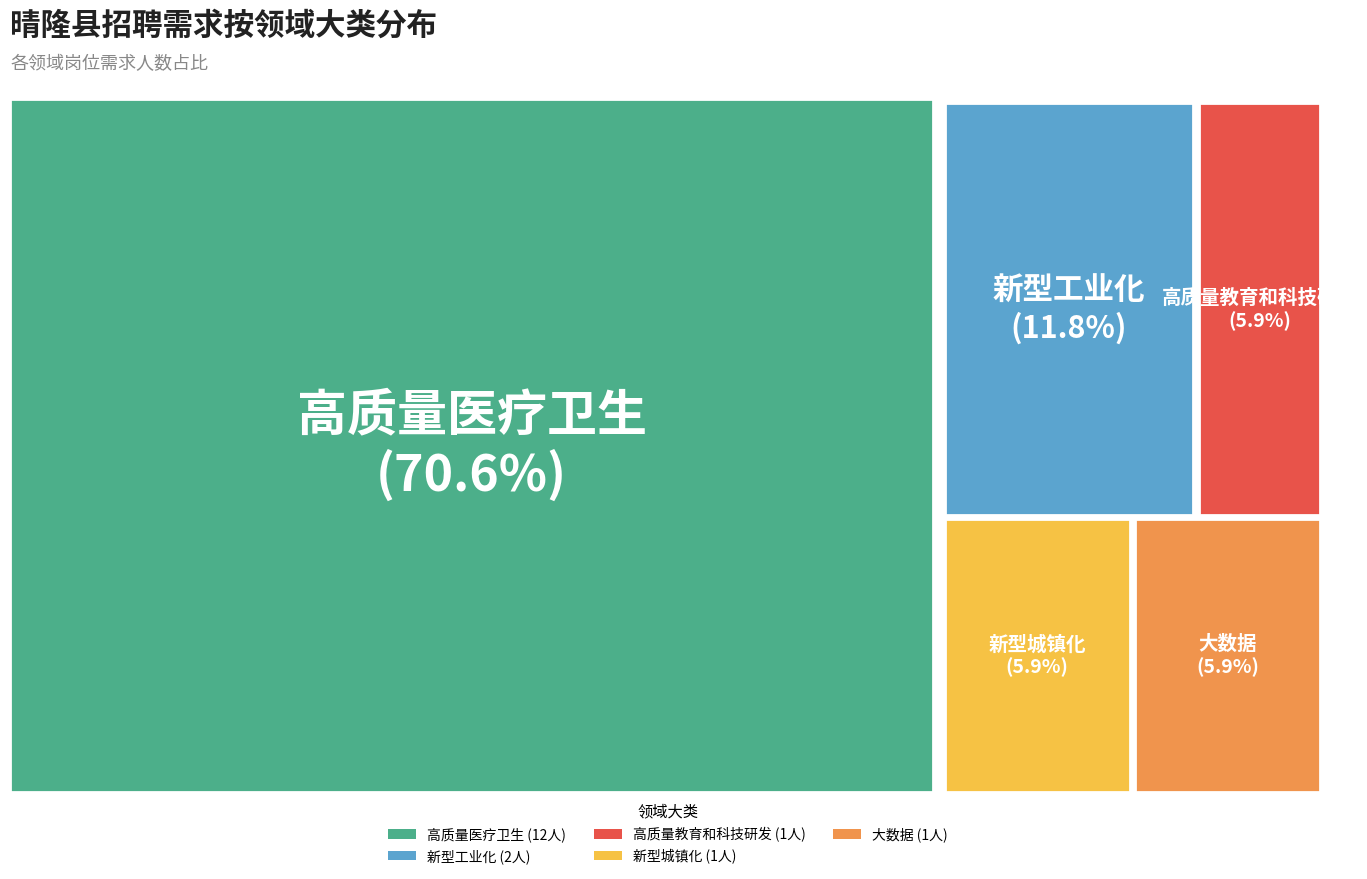

Which category accounts for the majority?

高质量医疗卫生